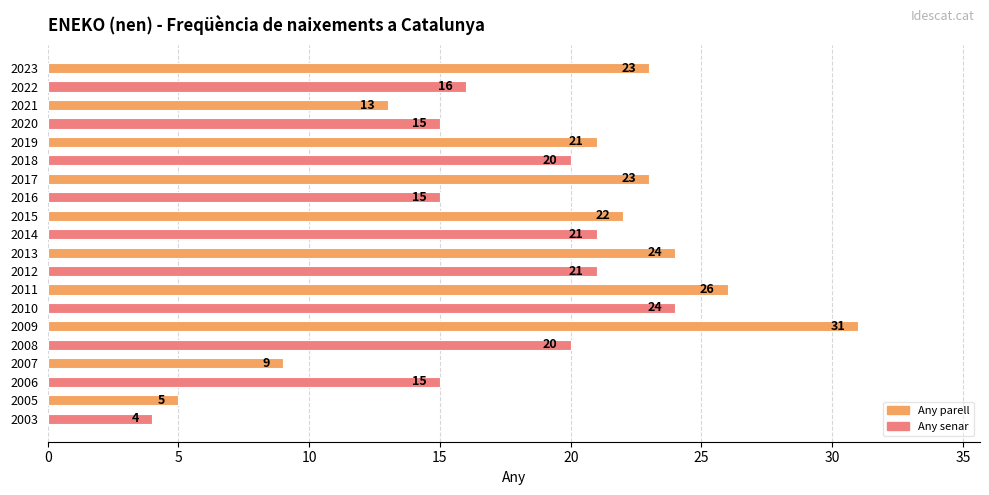

Approximately how many times larger is the value at 2012 compared to 2010?

0.9